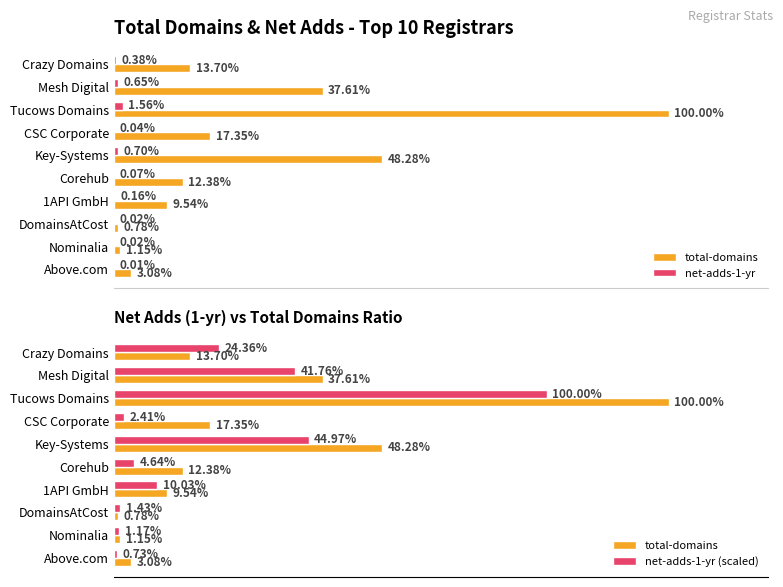

Does the chart contain any negative values?

No